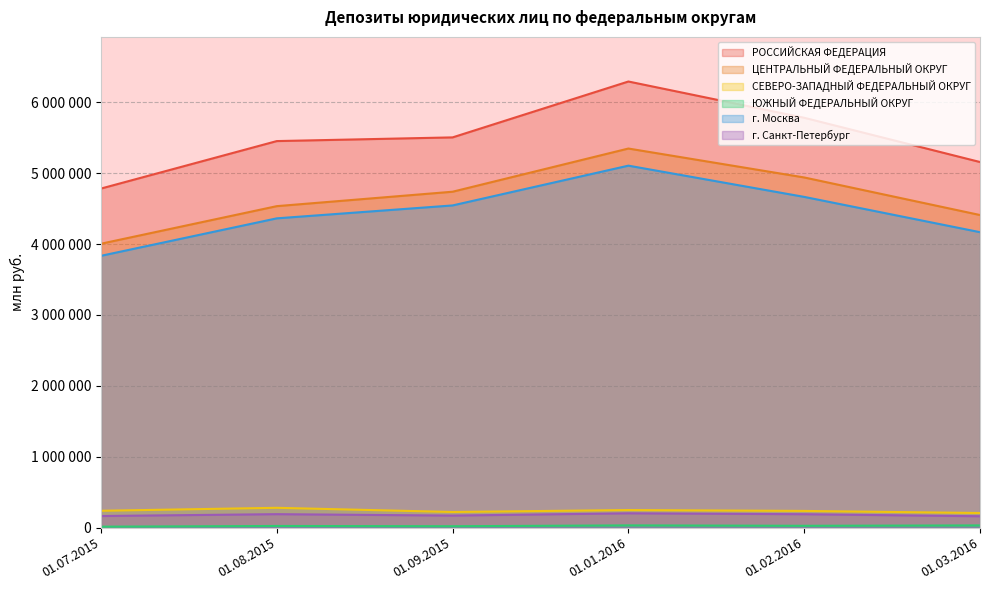

True or false: СЕВЕРО-ЗАПАДНЫЙ ФЕДЕРАЛЬНЫЙ ОКРУГ and г. Москва intersect in this chart.

False